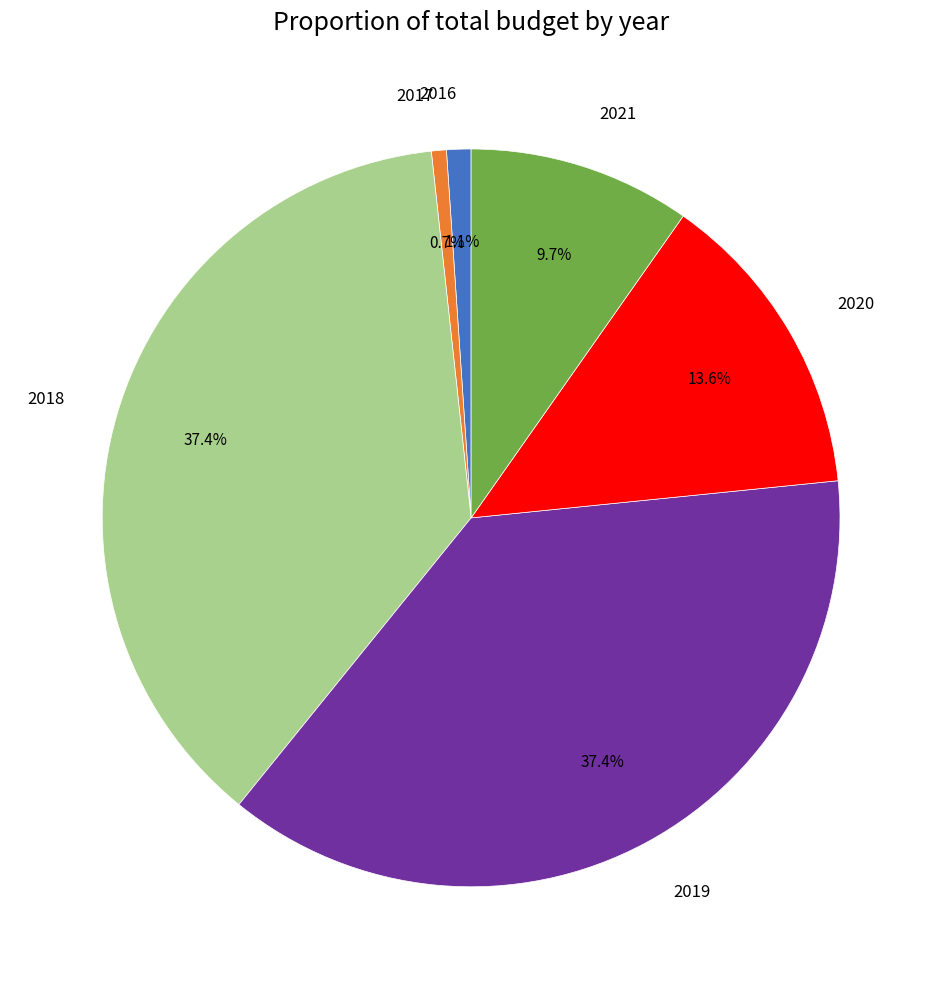

Which has a higher value, 2019 or 2020?

2019